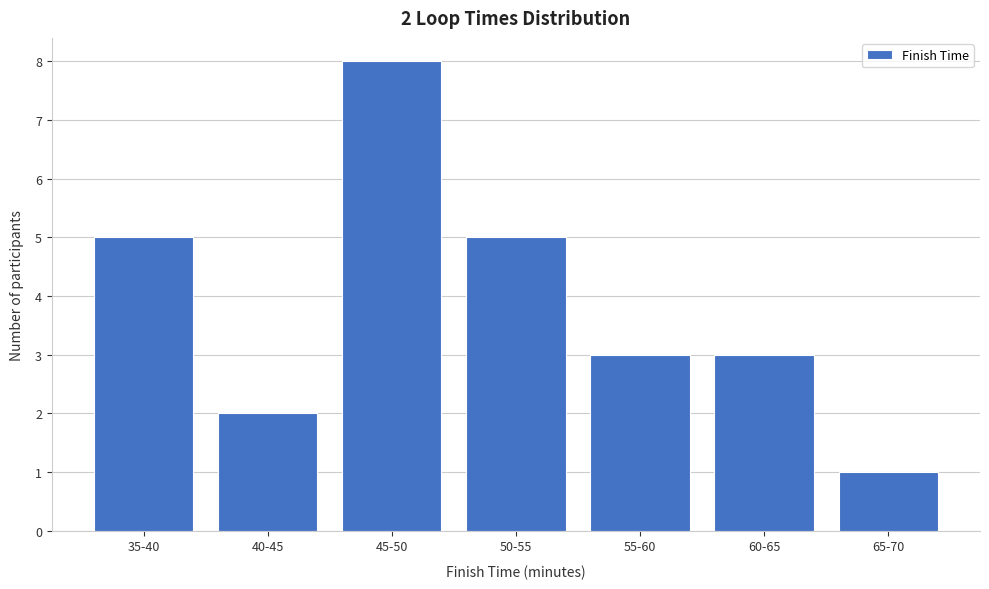

Reading left to right, transcribe all the data shown in this chart.

5	2	8	5	3	3	1